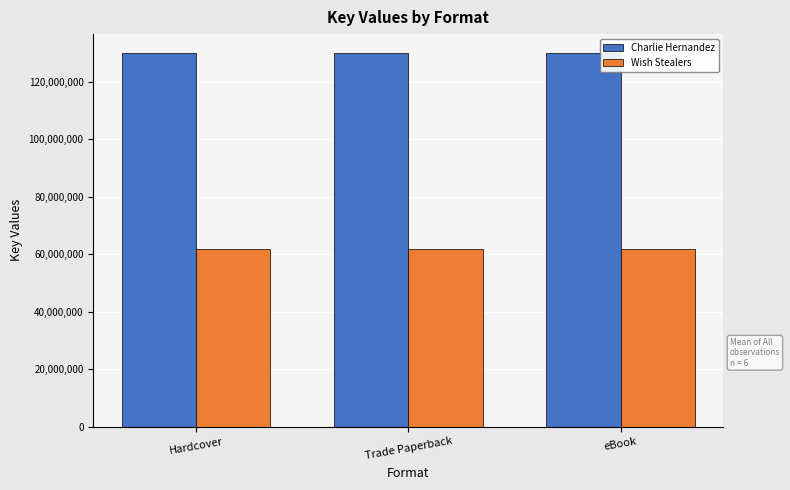

Are the bars grouped side by side (vs. stacked)?

Yes